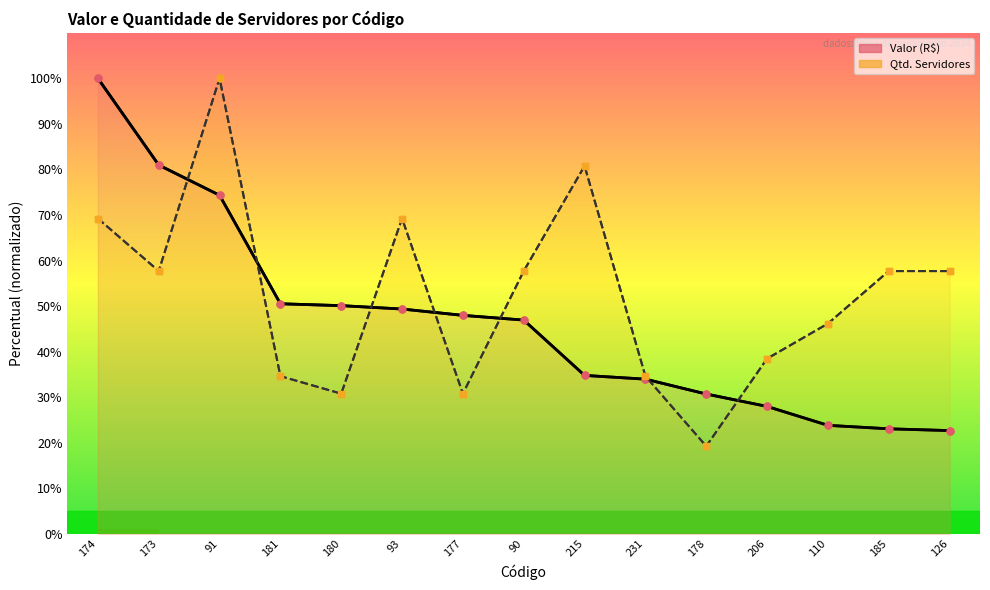

What is the total value across all series at 110?

70.0